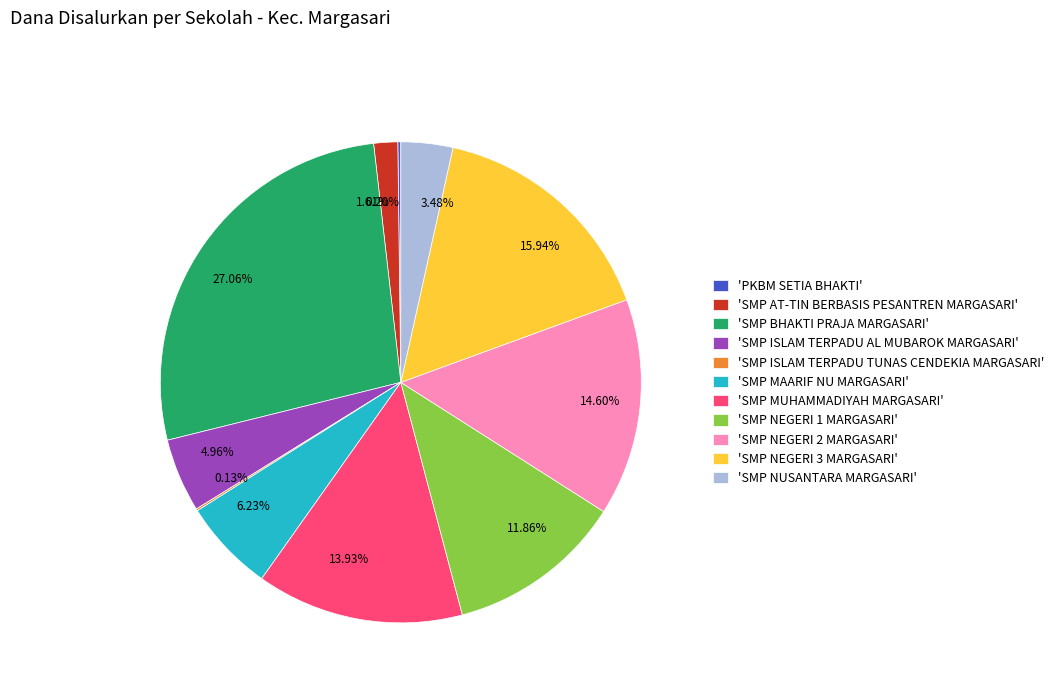

What is the ratio of the value at 6.23% to the value at 14.60%?

0.4